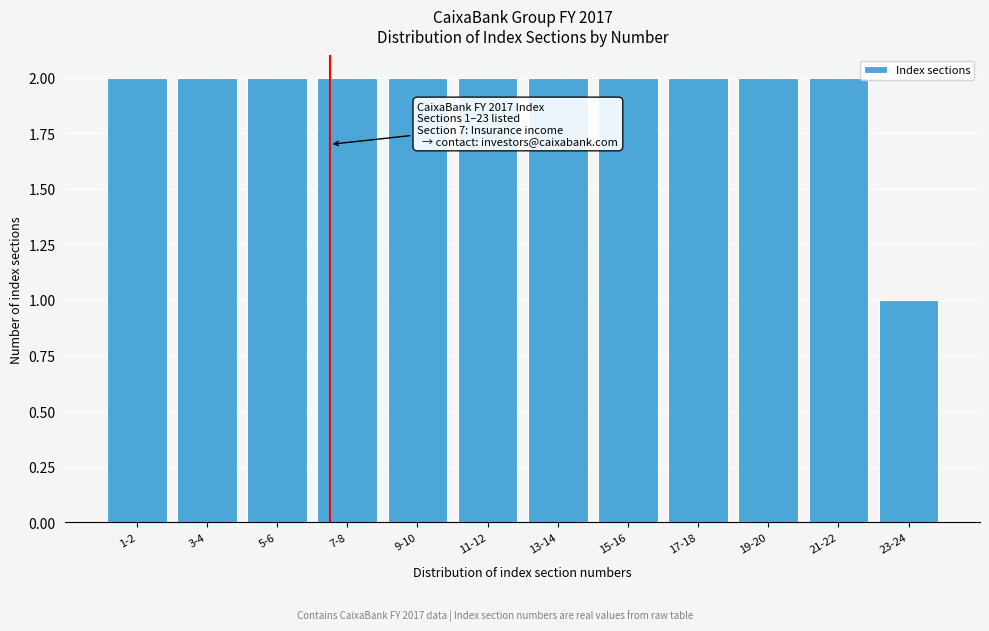

Reading left to right, transcribe all the data shown in this chart.

1-2=2	3-4=2	5-6=2	7-8=2	9-10=2	11-12=2	13-14=2	15-16=2	17-18=2	19-20=2	21-22=2	23-24=1